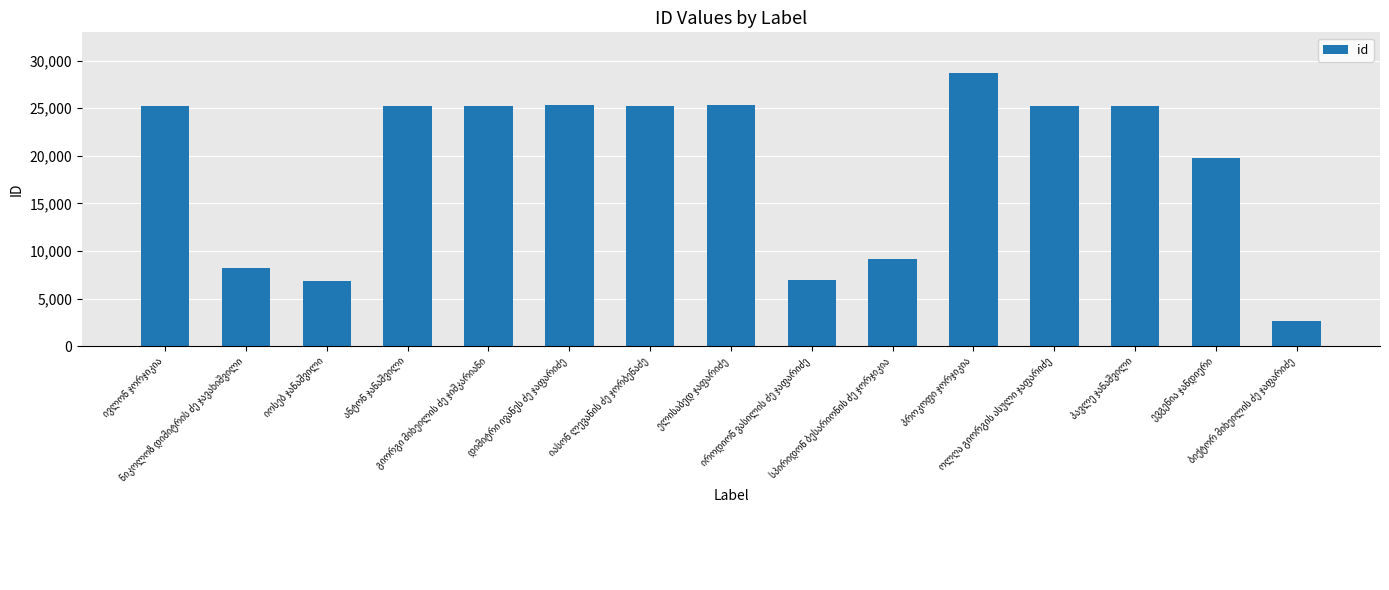

What is the average value?

18959